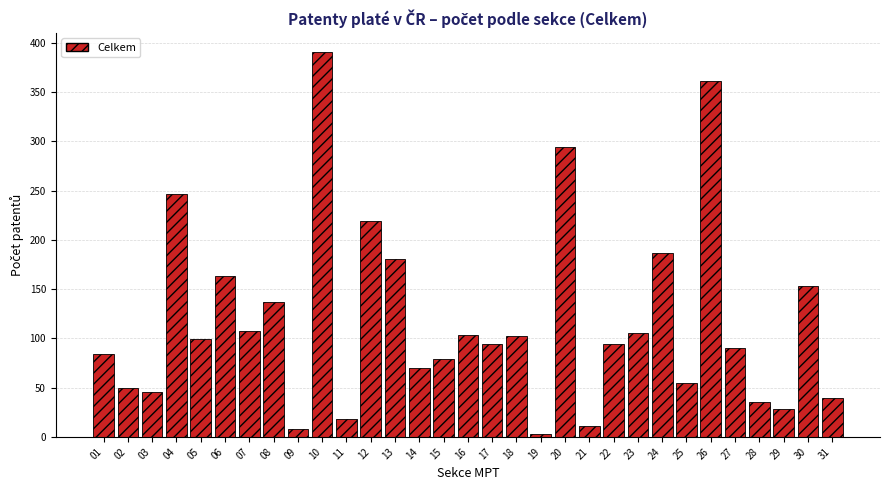

What is the difference between the second highest and second lowest values?

353.5